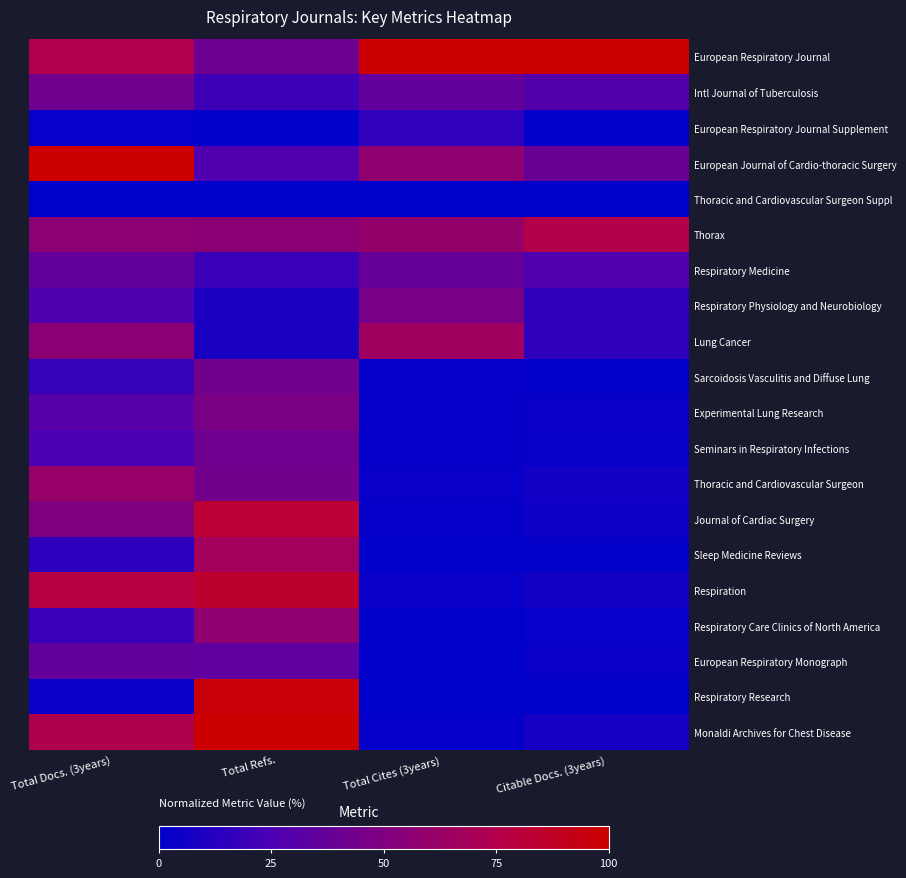

What is the total value across all series at Total Docs. (3years)?

804.0